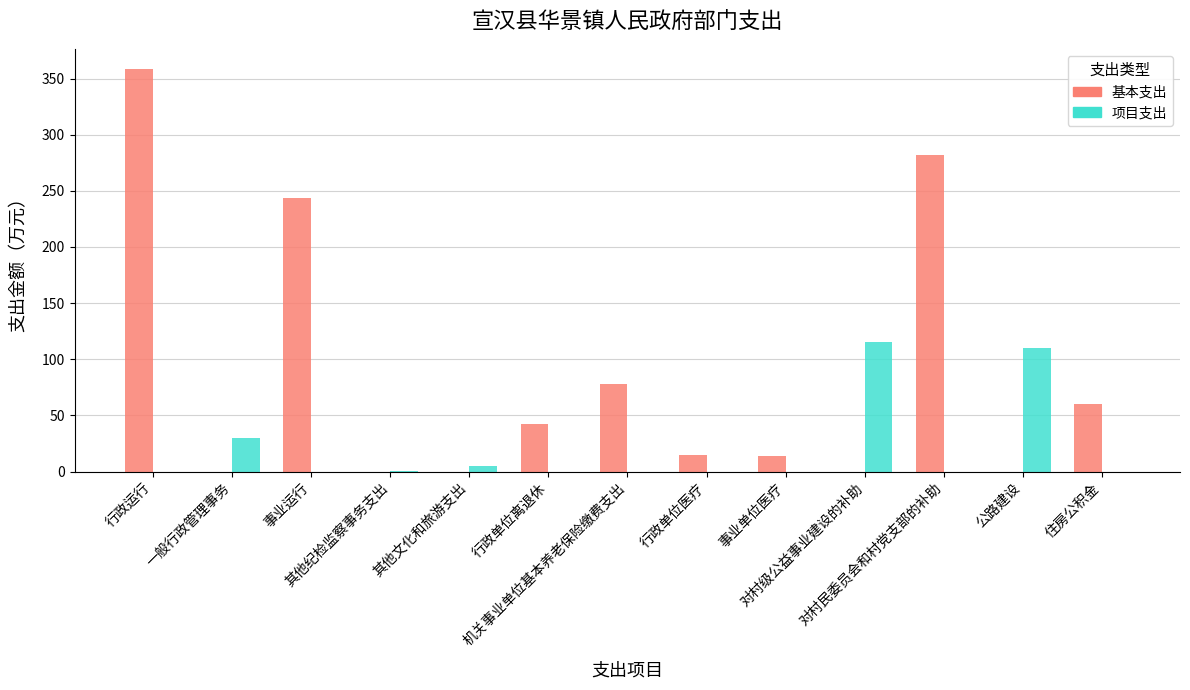

Which series has the largest total across all categories?

基本支出